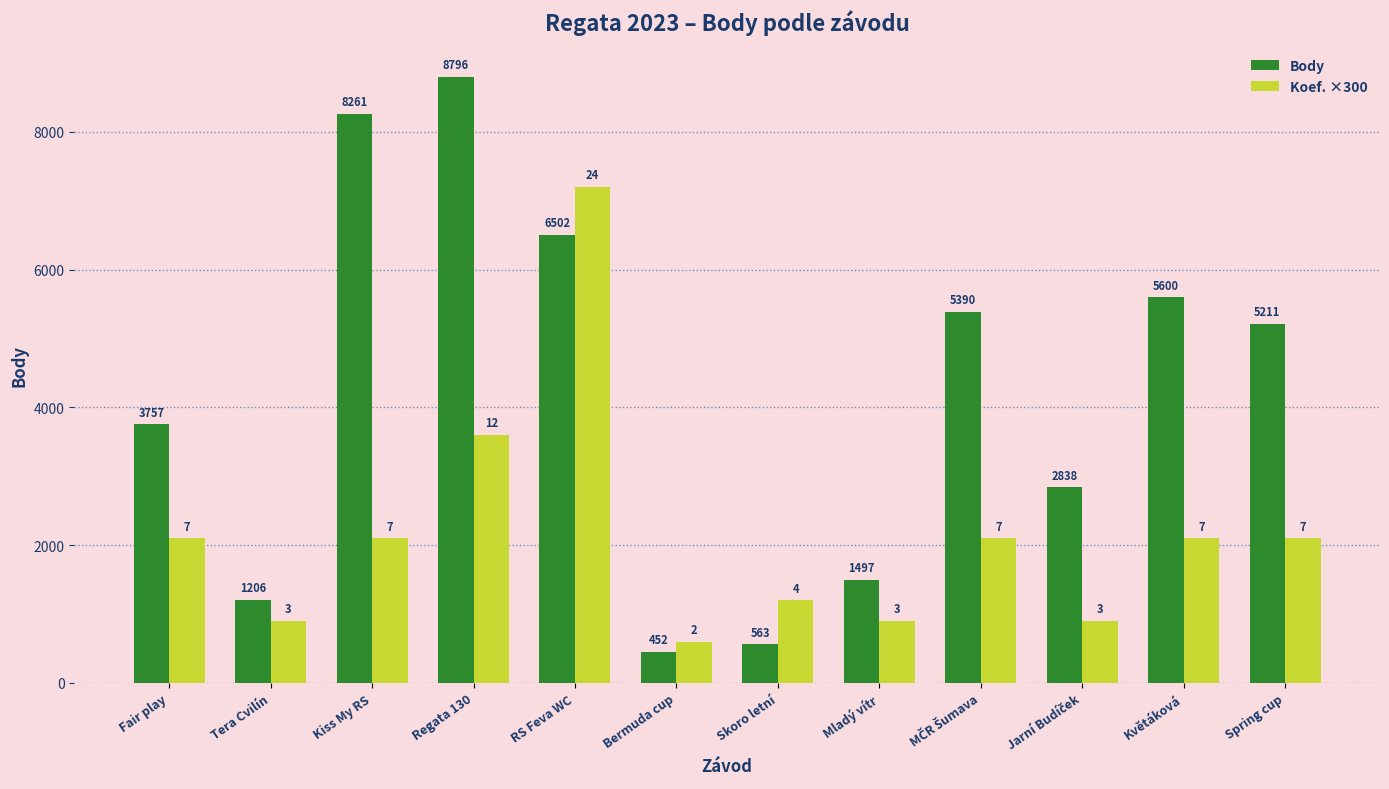

How many bars are there in total?

24